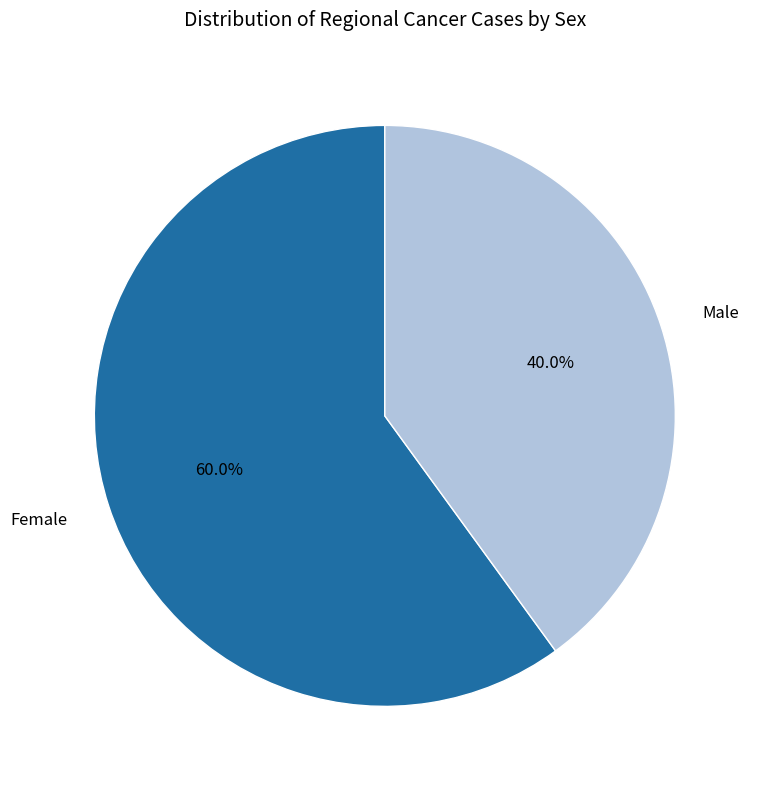

How many slices are in this pie chart?

2